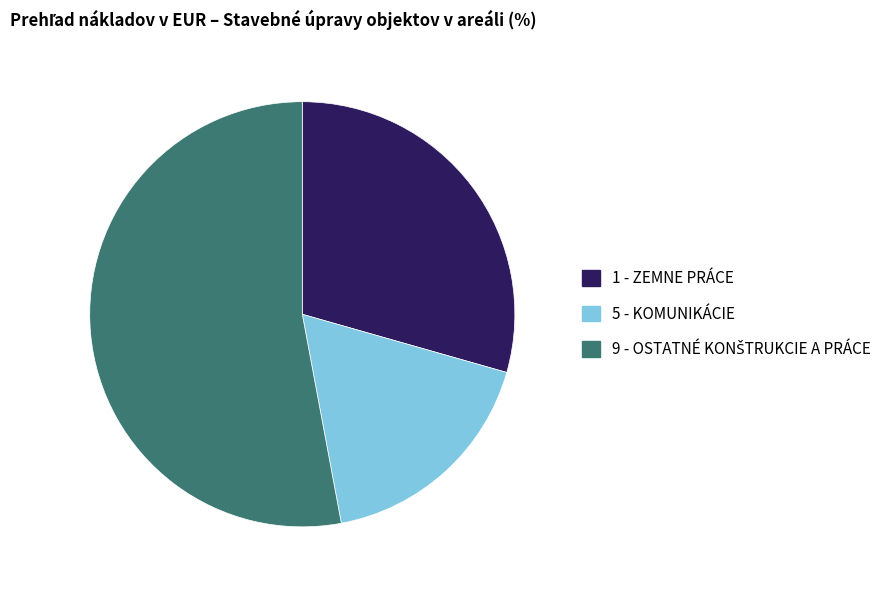

The 5 - KOMUNIKÁCIE slice represents 18% of the pie. True or false?

True